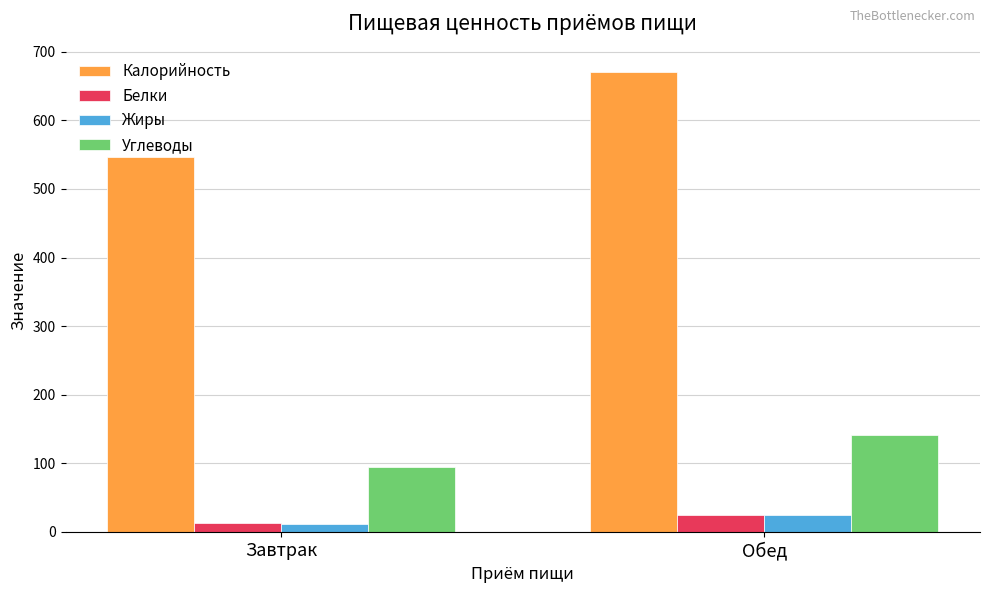

Which series has the widest spread of values?

Калорийность